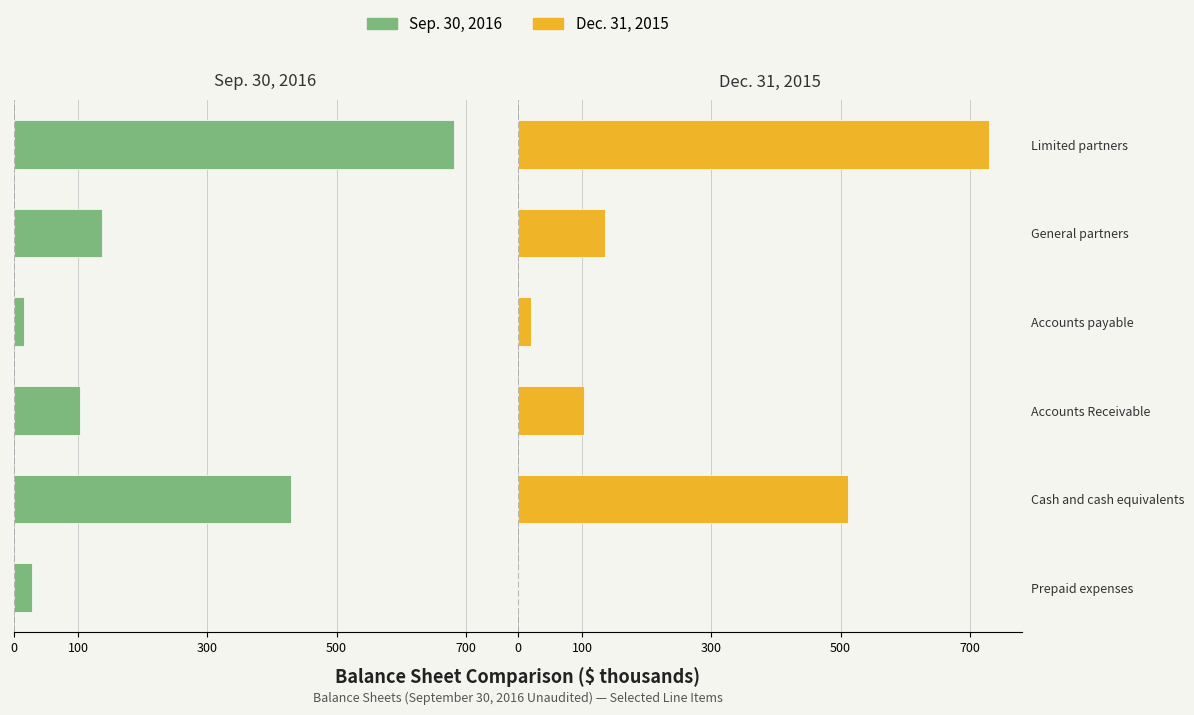

Are the bars grouped side by side (vs. stacked)?

Yes